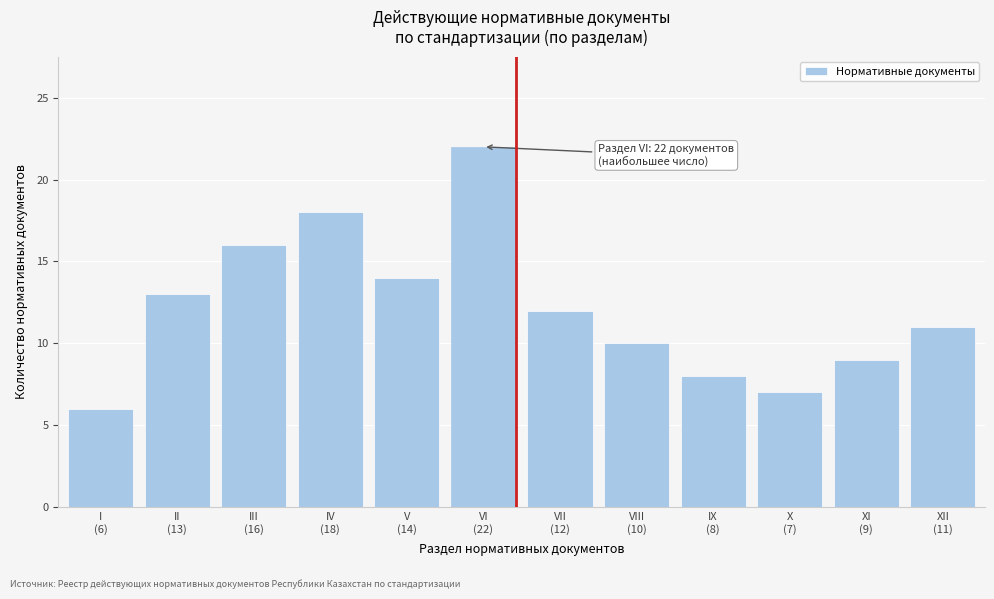

Reading right to left, list all the values displayed in this chart.

11	9	7	8	10	12	22	14	18	16	13	6